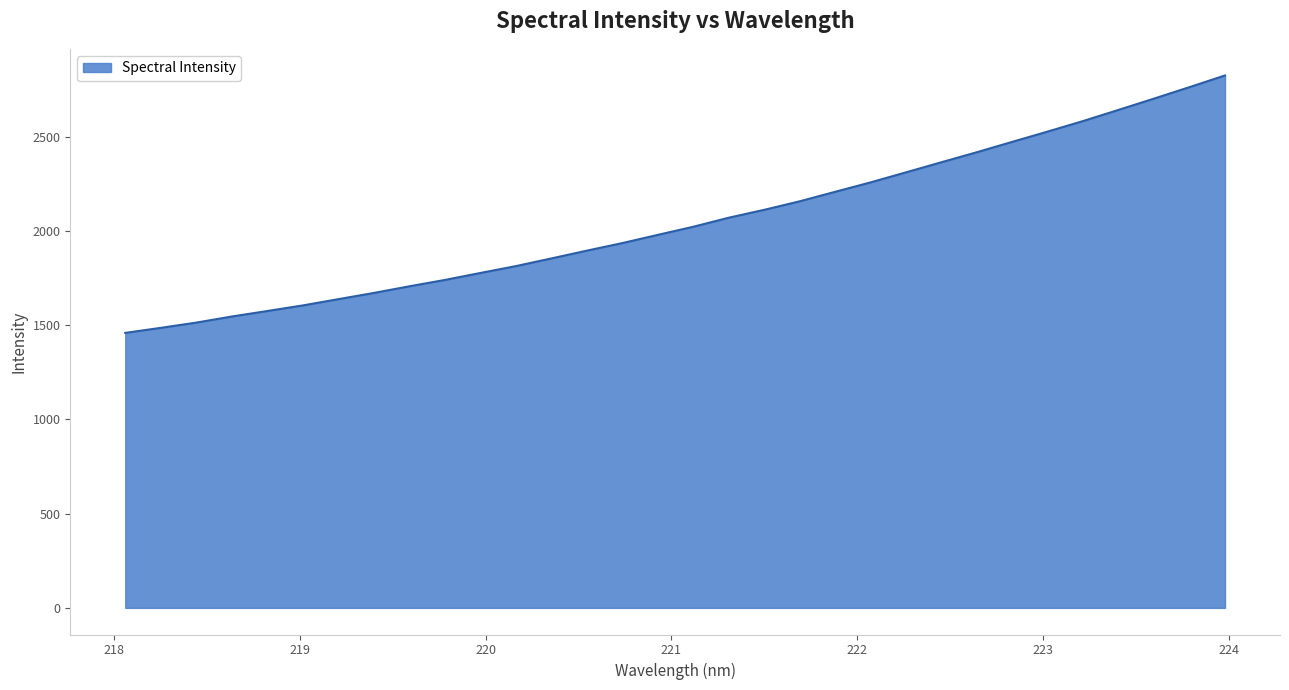

What is the minimum value shown in the chart?

1458.5